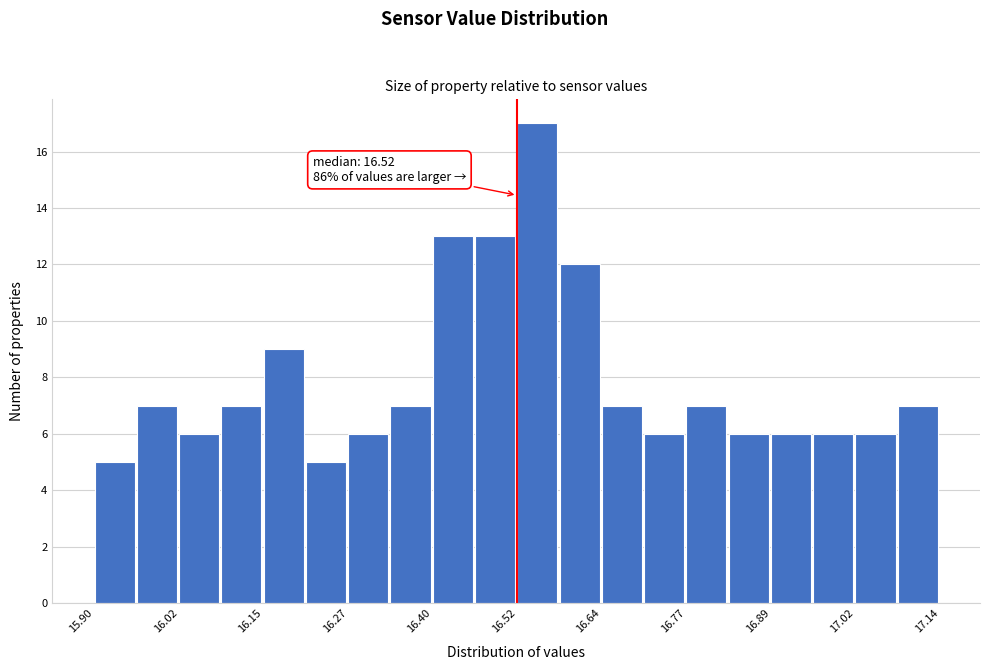

Read against the x-axis, roughly where is the centre of the tallest bar?

16.54